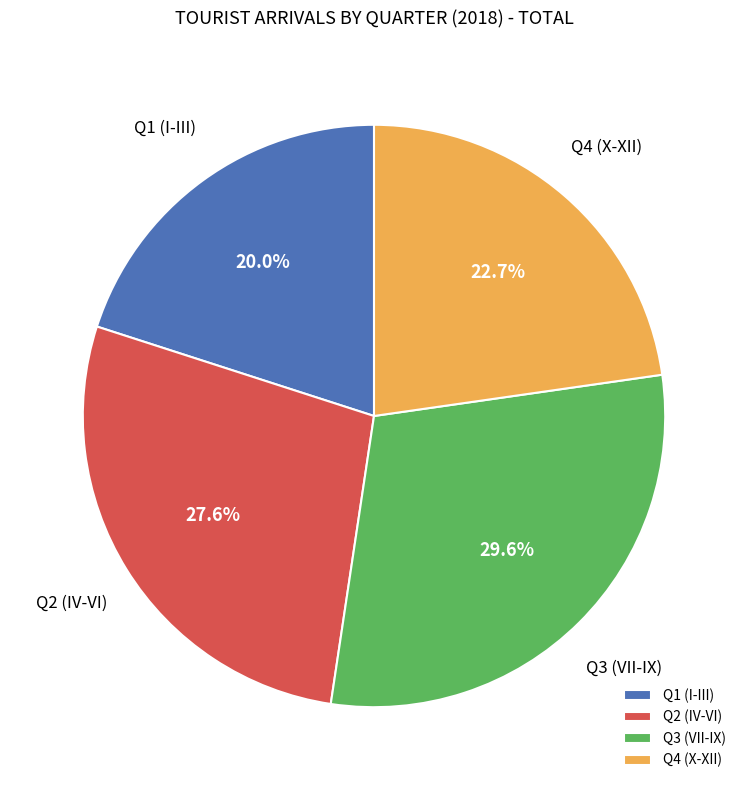

How many slices are in this pie chart?

4